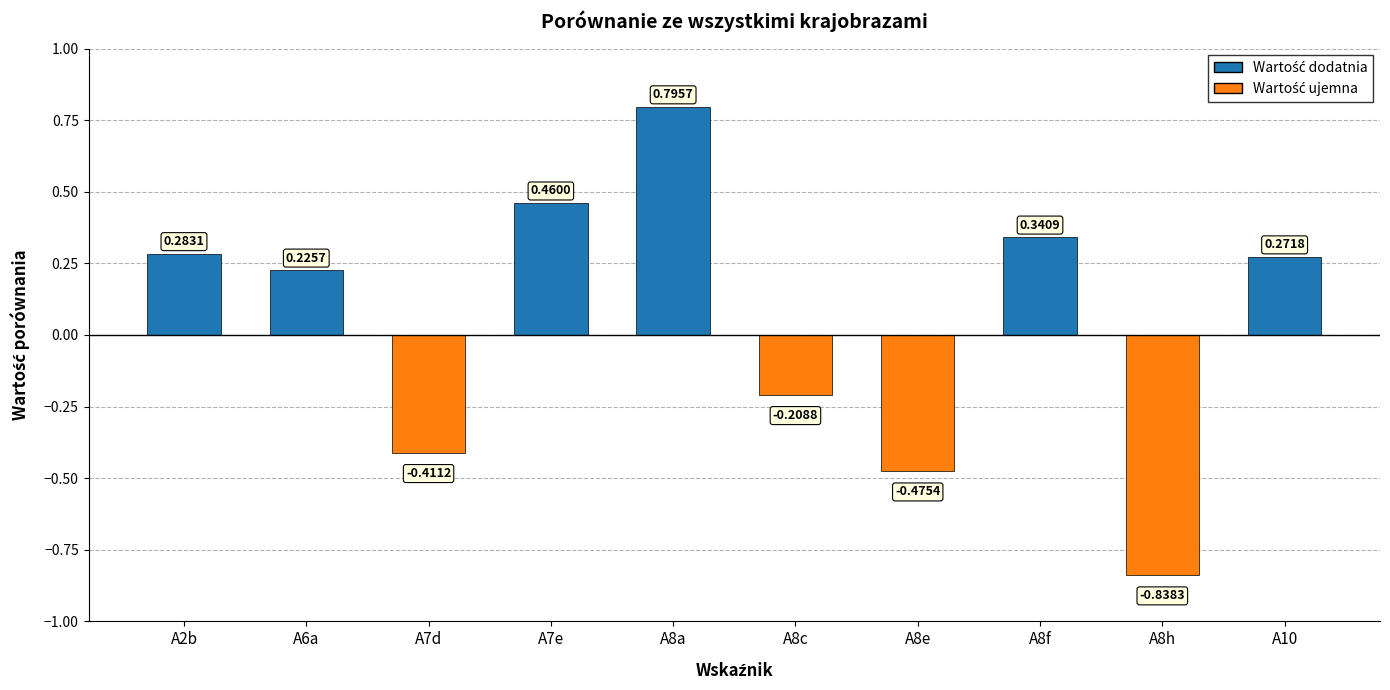

How many bars are there in total?

10